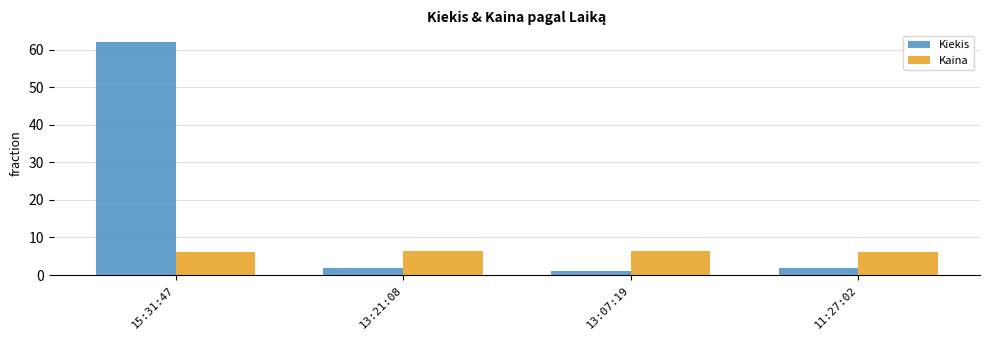

How many distinct data groups are displayed?

2